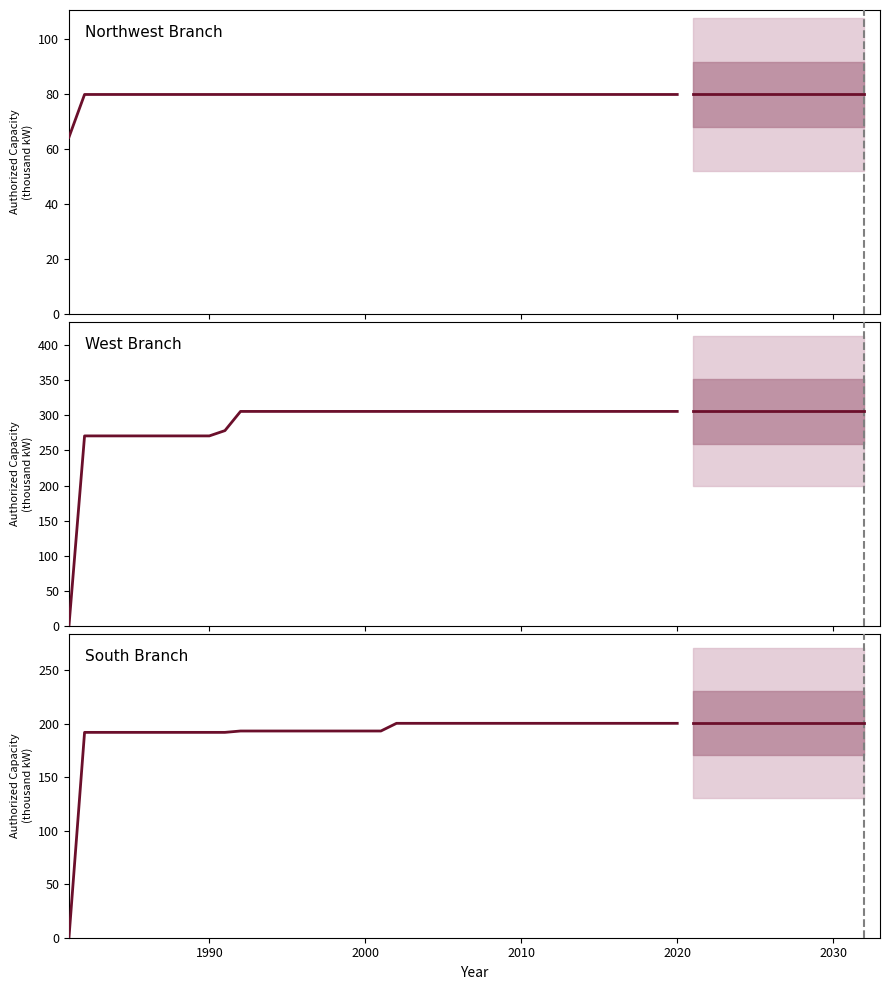

How many lines are shown in the chart?

3